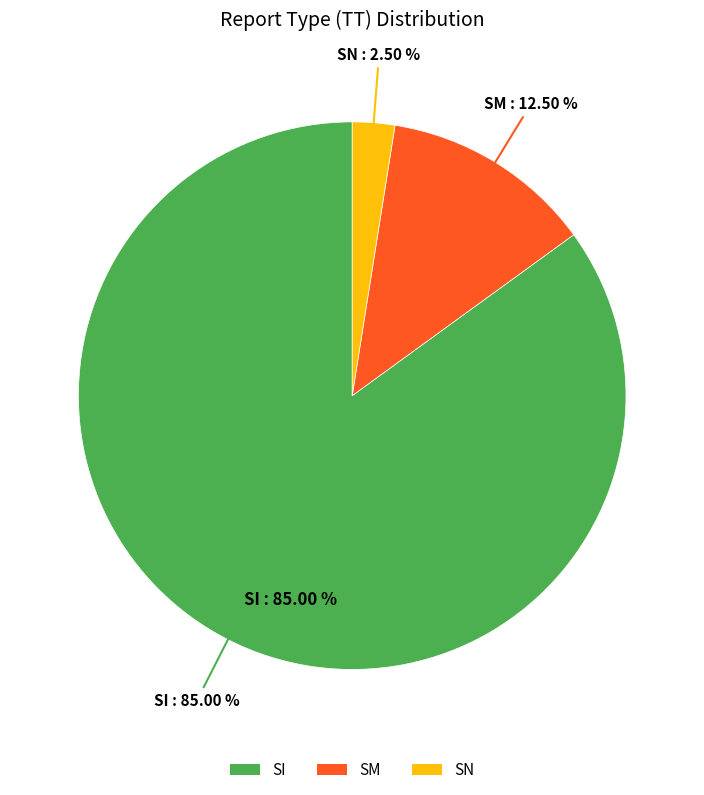

Which slice represents more than half of the pie?

SI